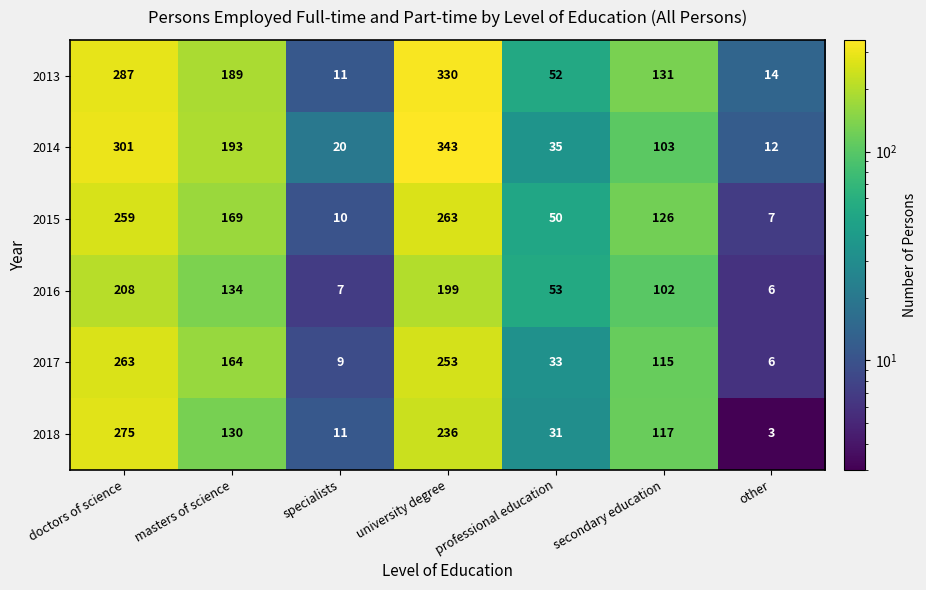

Where does the 2013 series first go above 131?

doctors of science